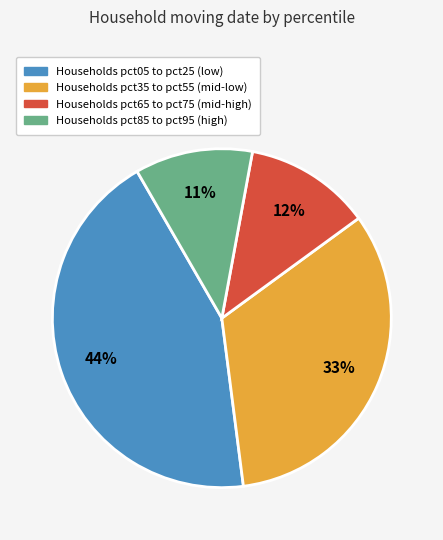

To the nearest percent, what is the average slice percentage?

25%